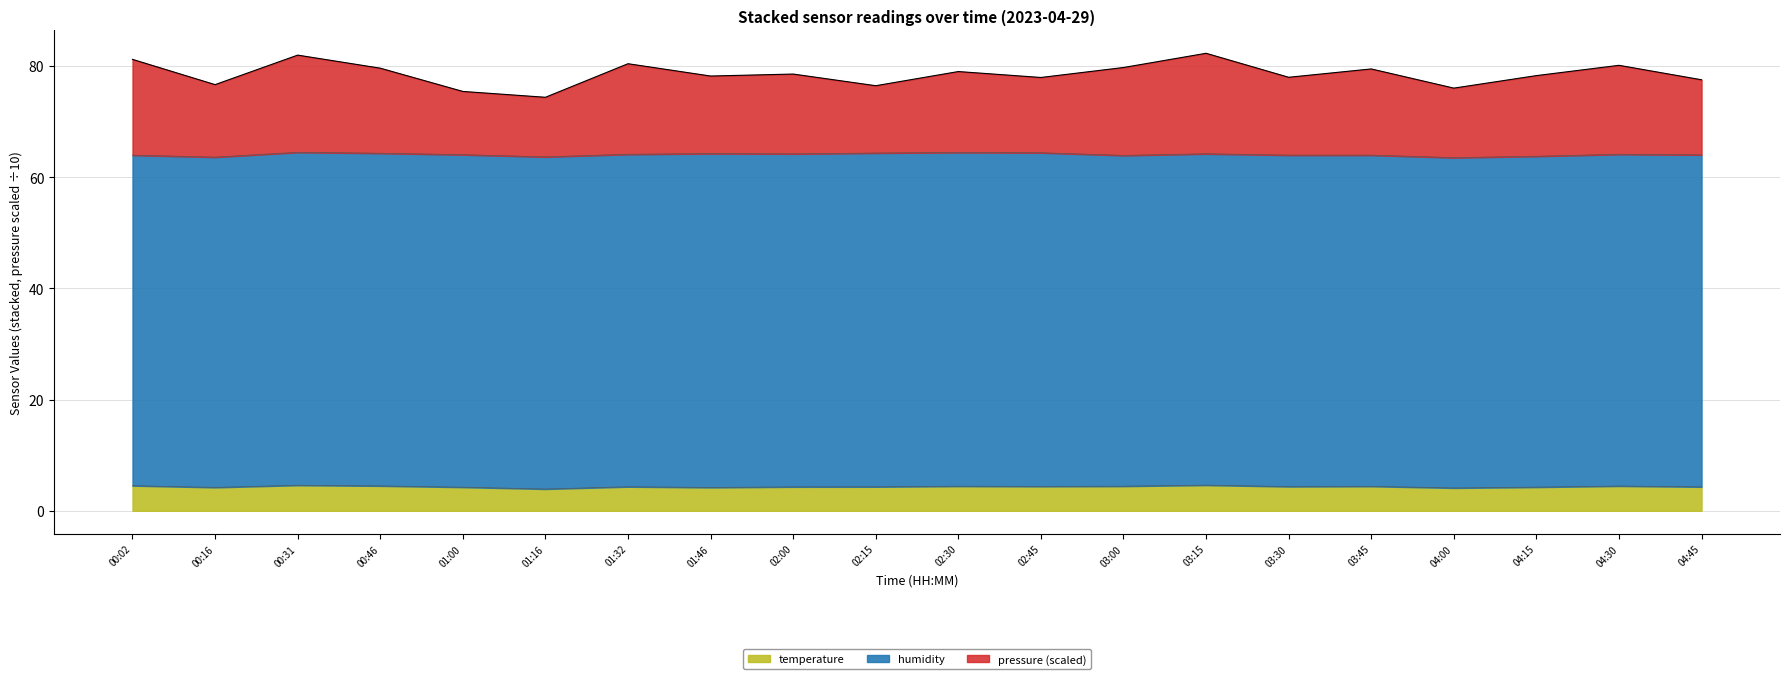

What is the sum of all temperature values?

86.7